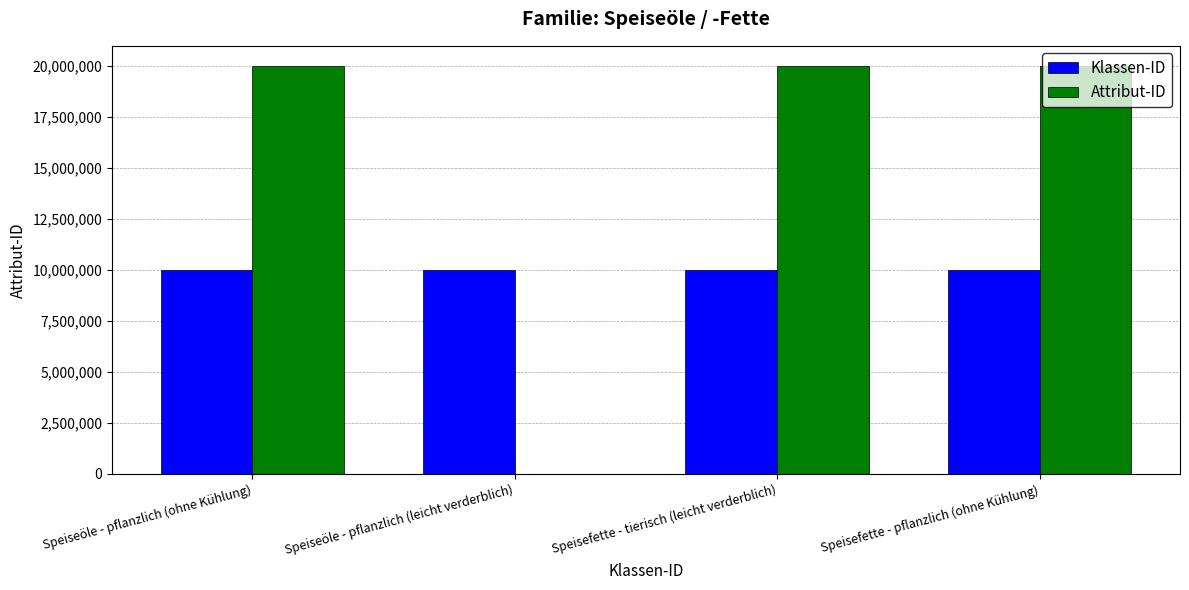

The Klassen-ID series shows 10000040 at Speiseöle - pflanzlich (ohne Kühlung). True or false?

True